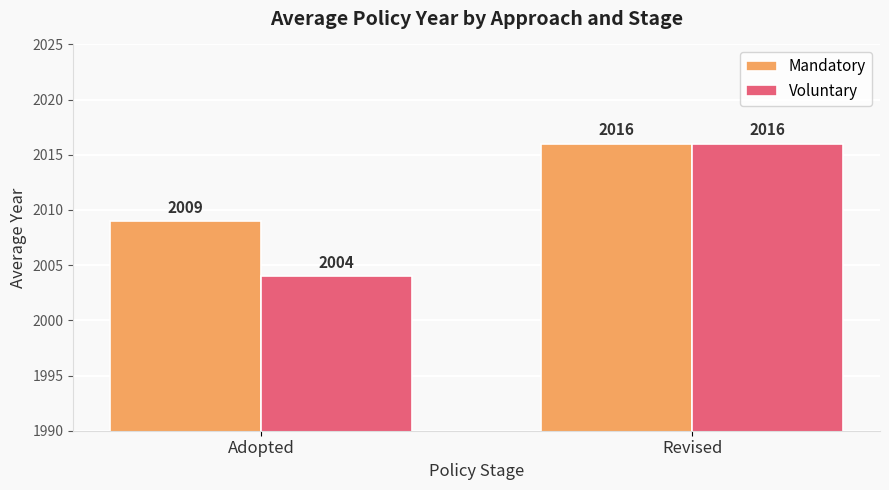

List the labels in order of Mandatory value, smallest first.

Adopted, Revised